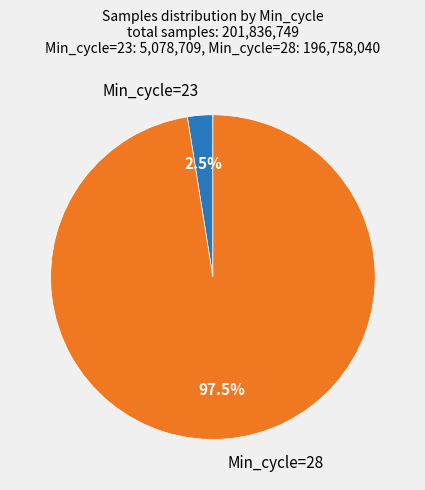

Which has a higher value, Min_cycle=23 or Min_cycle=28?

Min_cycle=28